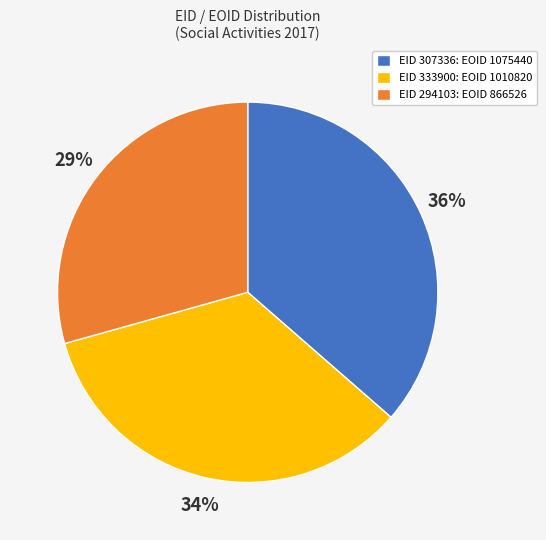

To the nearest percent, what is the difference between the largest and smallest slice percentages?

7%